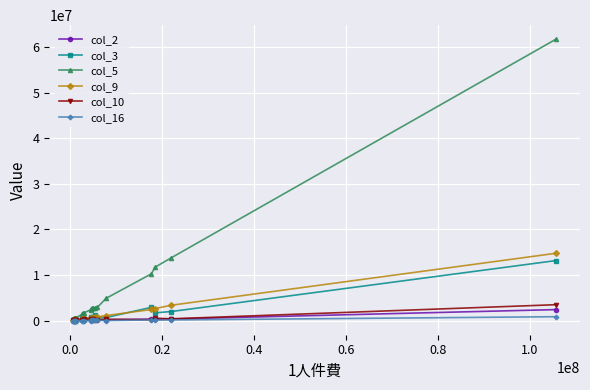

What is the difference between the maximum and minimum values in the col_16 series?

864339